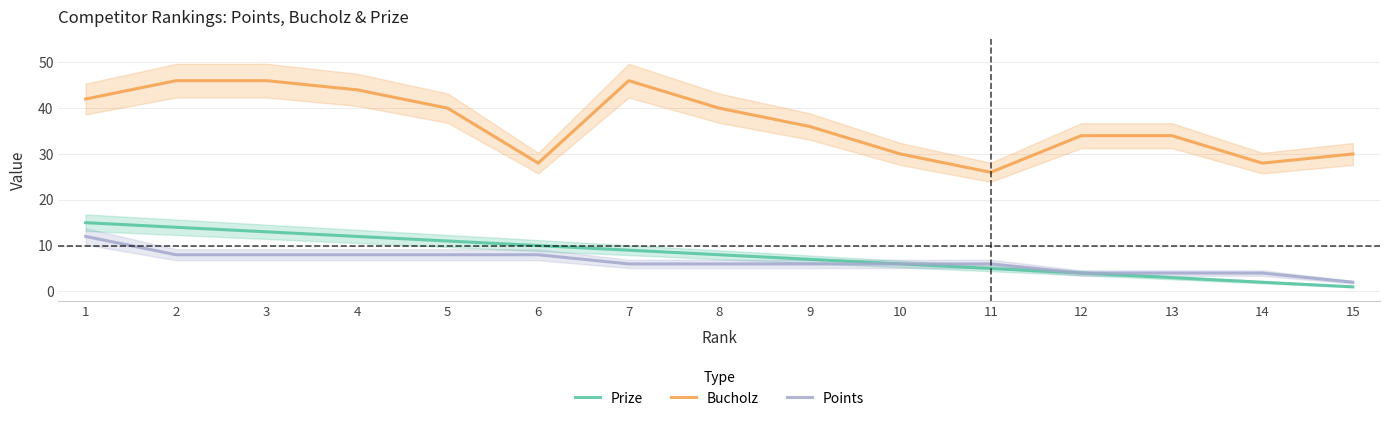

Which series has the largest total across all categories?

Bucholz